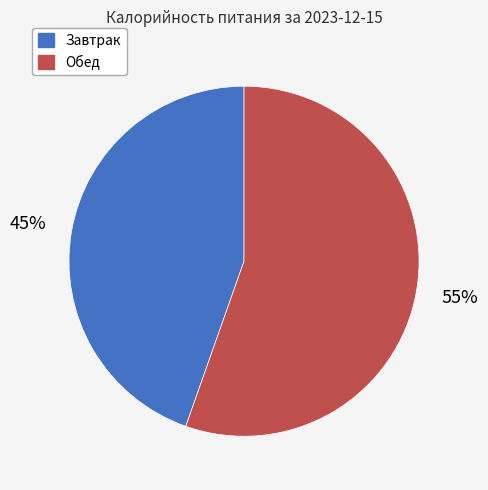

Is the sum of Завтрак and Обед greater than half?

Yes